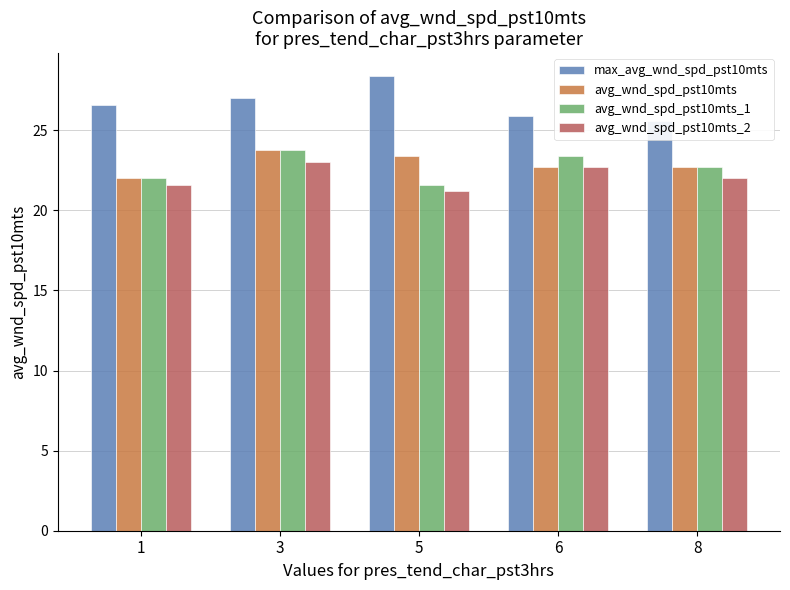

Which label corresponds to the largest value in the chart?

5